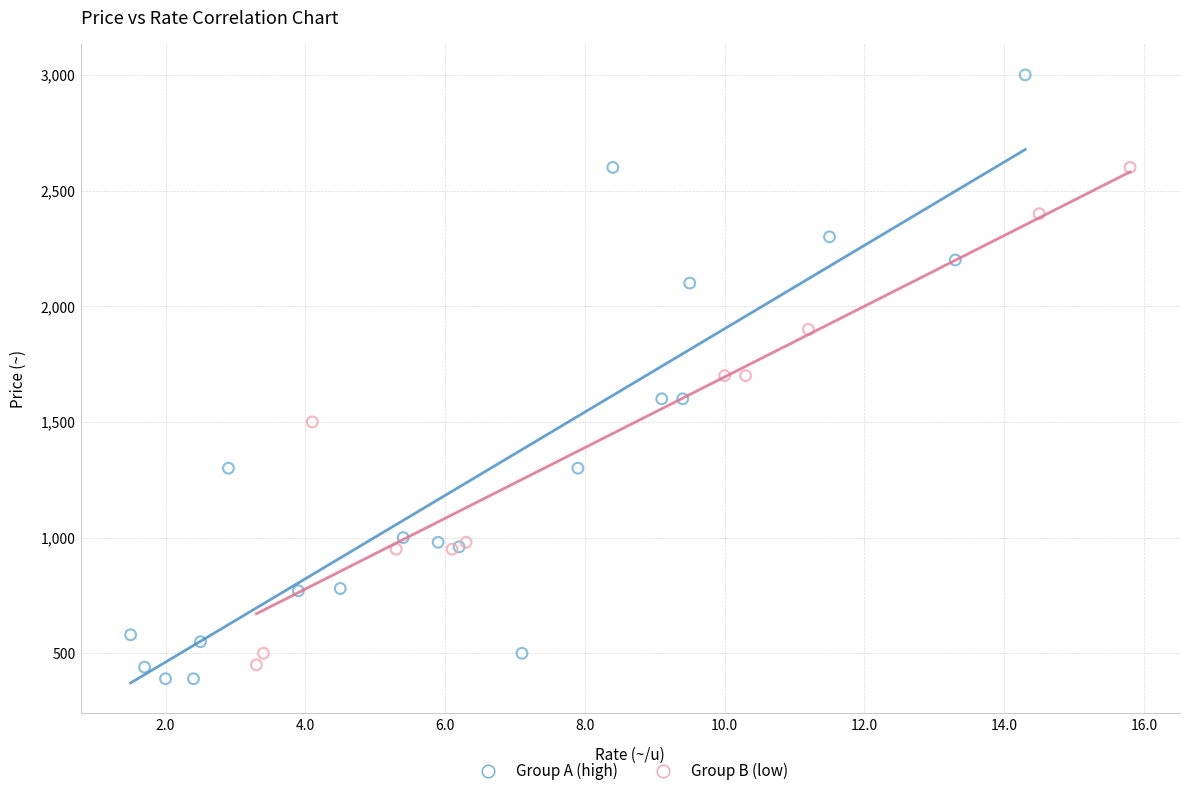

Which series contains the highest Y value?

Group A (high)